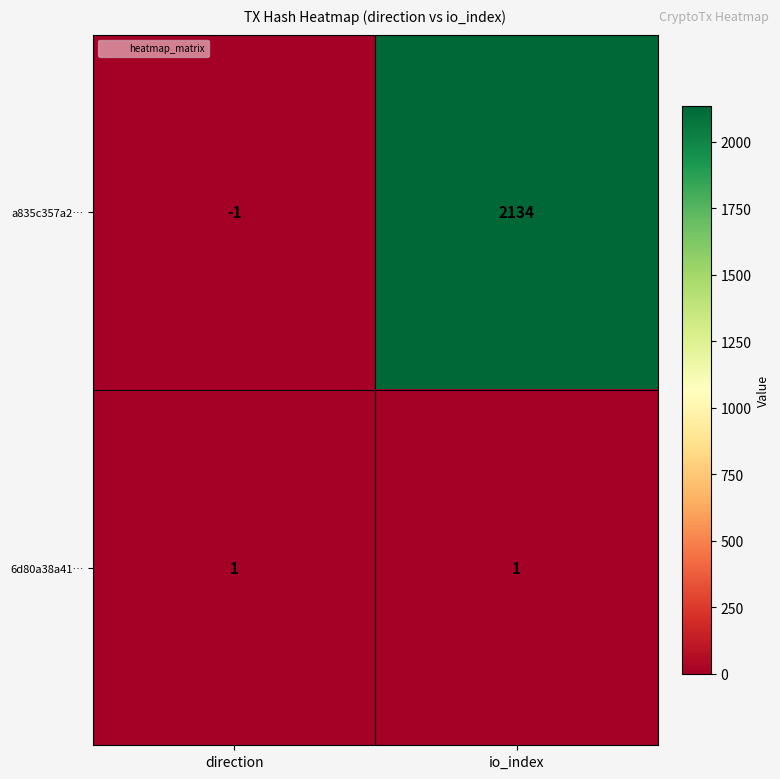

Which series has the largest total across all categories?

a835c357a2…